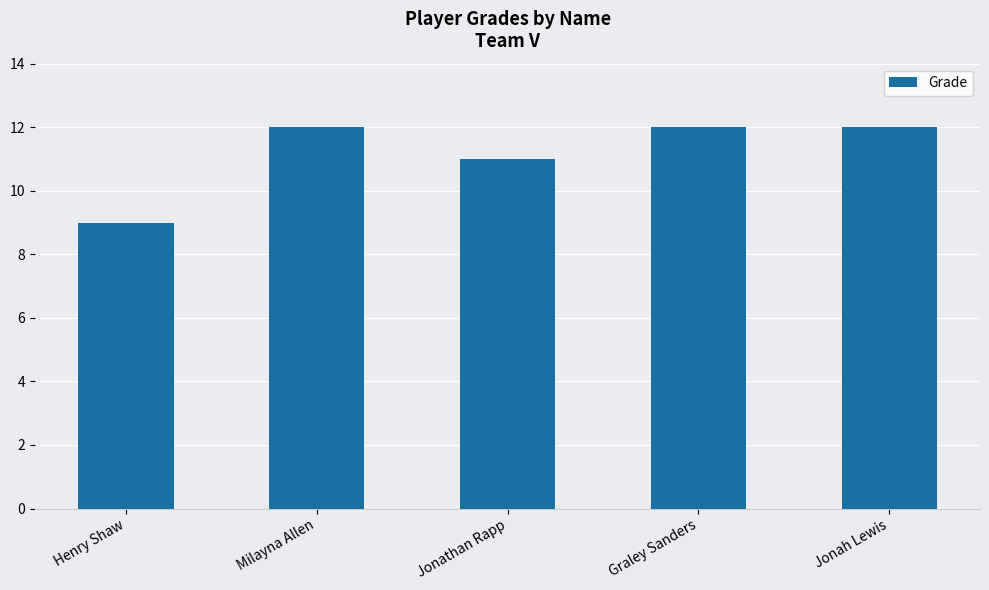

What is the value of the 4th bar from the left?

12